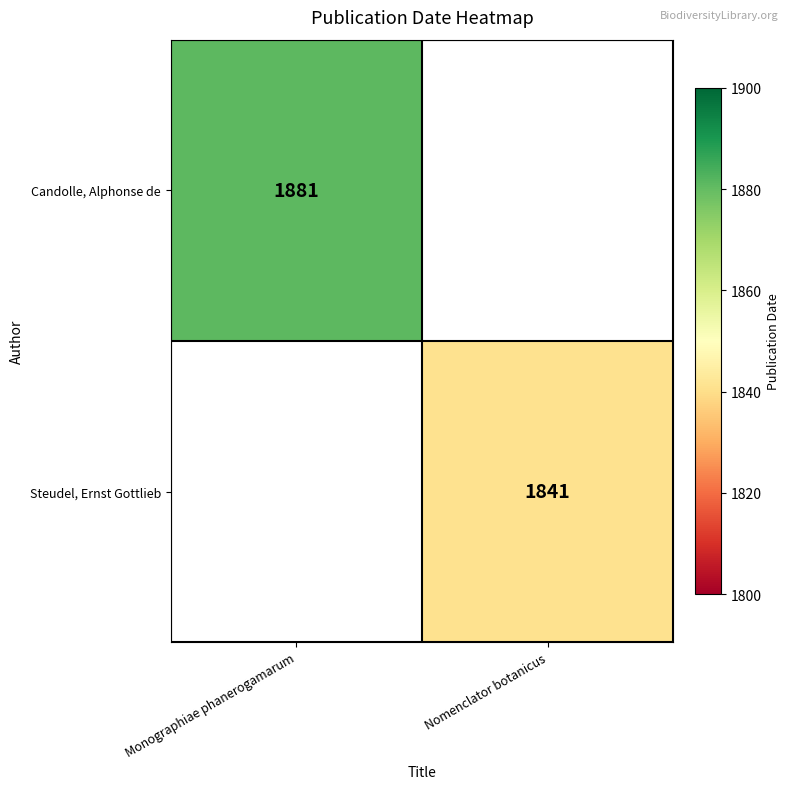

Is it true that Candolle, Alphonse de equals 3364.8 at Monographiae phanerogamarum?

False